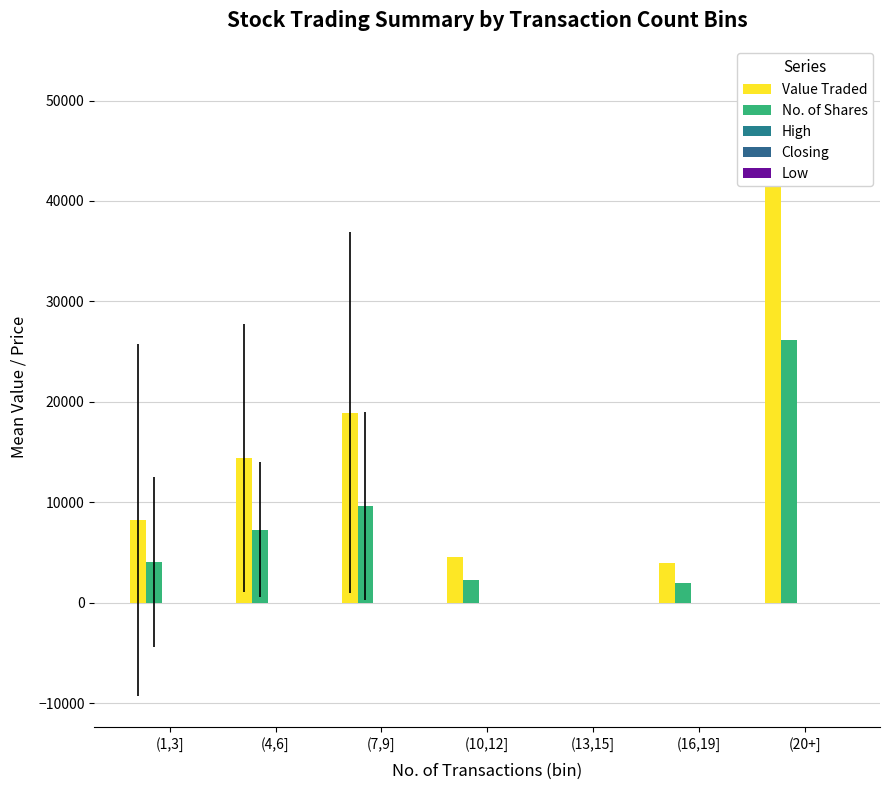

Are the bars grouped side by side (vs. stacked)?

Yes